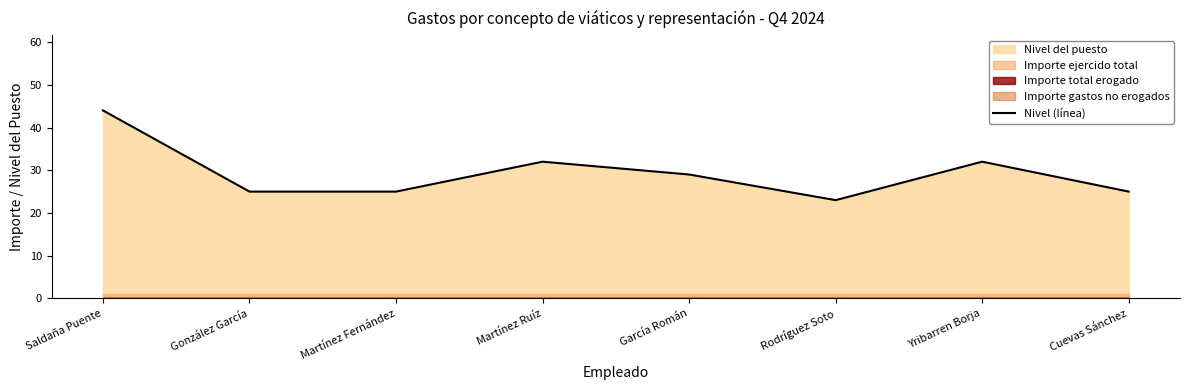

Which category has the highest value across all series?

Saldaña Puente